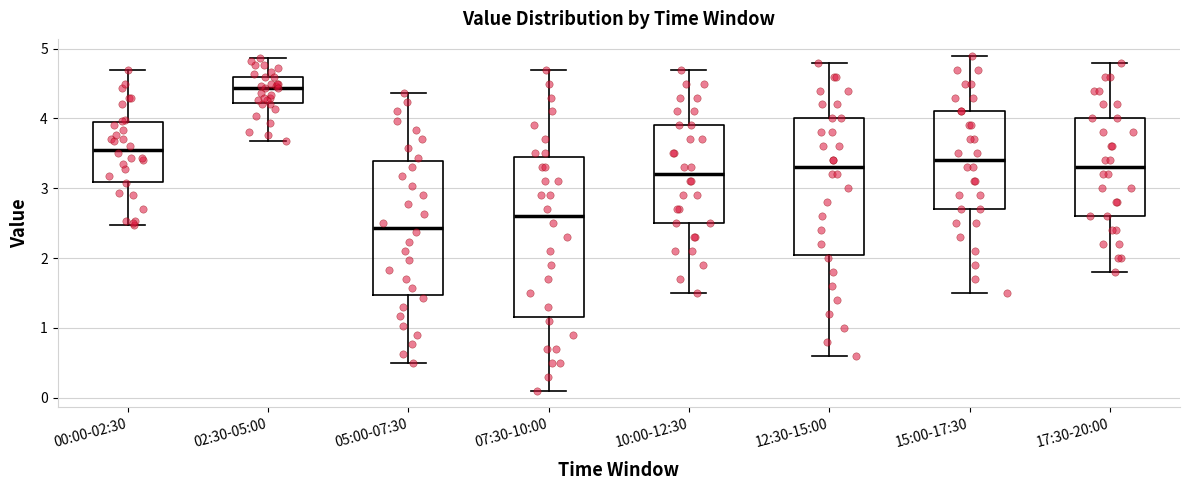

Reading left to right, read every box against the y-axis: the position of its median line, the range the box covers, and the ends of its whiskers. The values are not printed on the chart, so give them approximately, as read against the axis.

00:00-02:30: median 3.6, box 3.1 to 4.0, whiskers 2.5 to 4.7
02:30-05:00: median 4.4, box 4.2 to 4.6, whiskers 3.7 to 4.9
05:00-07:30: median 2.4, box 1.5 to 3.4, whiskers 0.5 to 4.4
07:30-10:00: median 2.6, box 1.2 to 3.5, whiskers 0.1 to 4.7
10:00-12:30: median 3.2, box 2.5 to 3.9, whiskers 1.5 to 4.7
12:30-15:00: median 3.3, box 2.1 to 4.0, whiskers 0.6 to 4.8
15:00-17:30: median 3.4, box 2.7 to 4.1, whiskers 1.5 to 4.9
17:30-20:00: median 3.3, box 2.6 to 4.0, whiskers 1.8 to 4.8